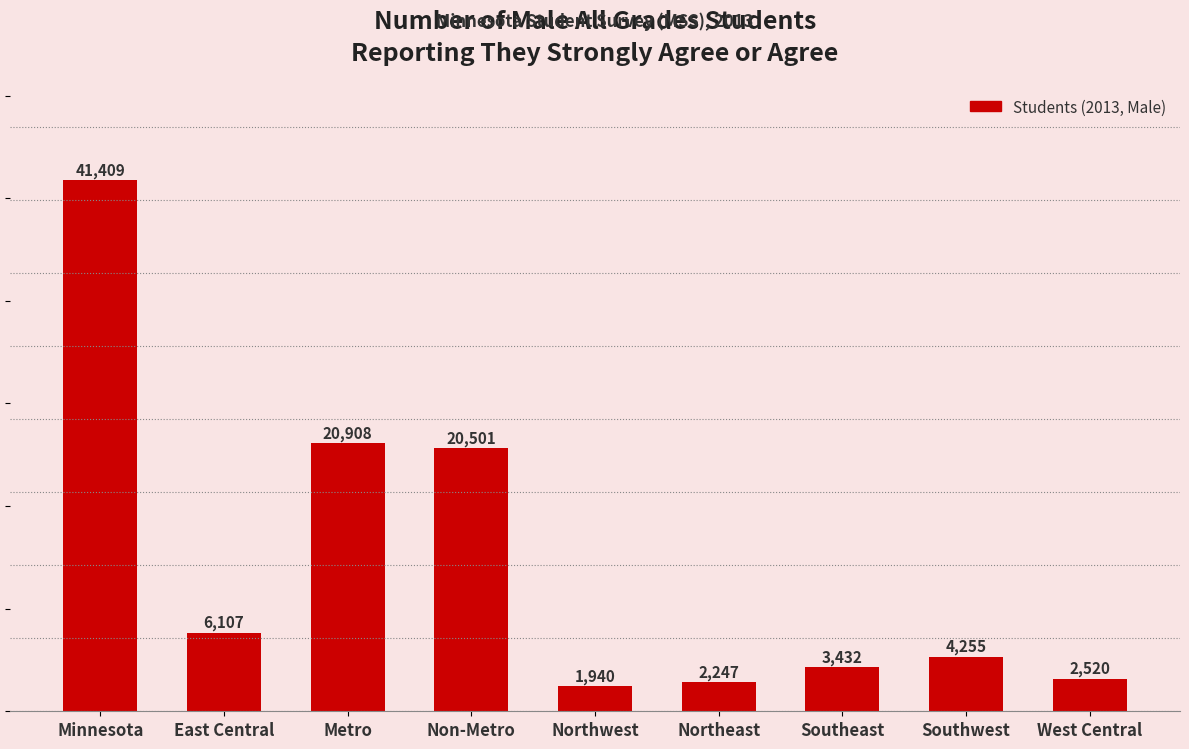

Read the value at Metro.

20908